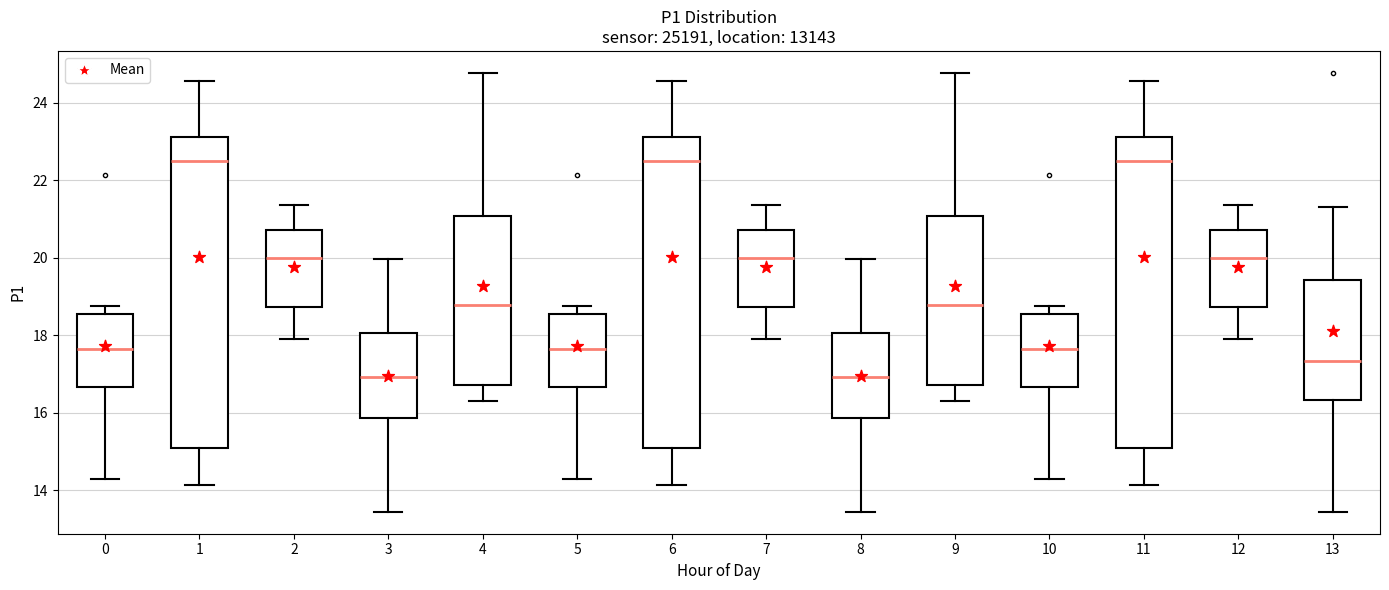

Where does the median line of the box at x = 7 sit on the y-axis? The values are not printed on the chart, so give them approximately, as read against the axis.

20.0